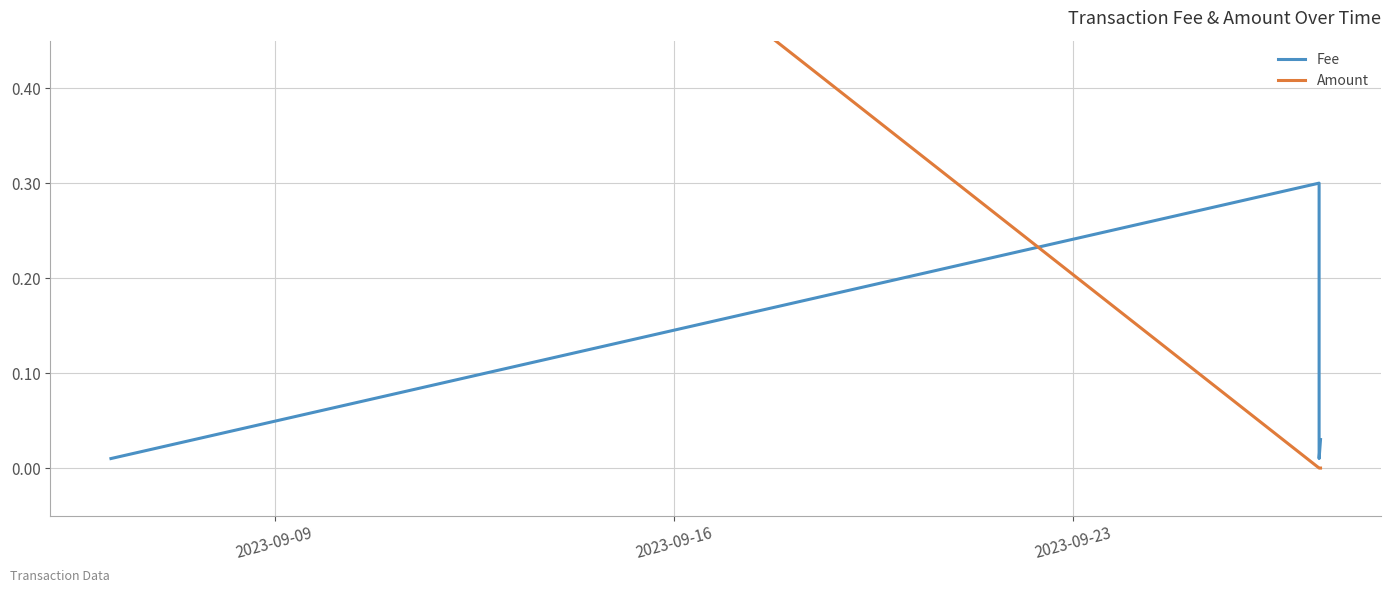

The value of Fee at 4 is 0.0. True or false?

False